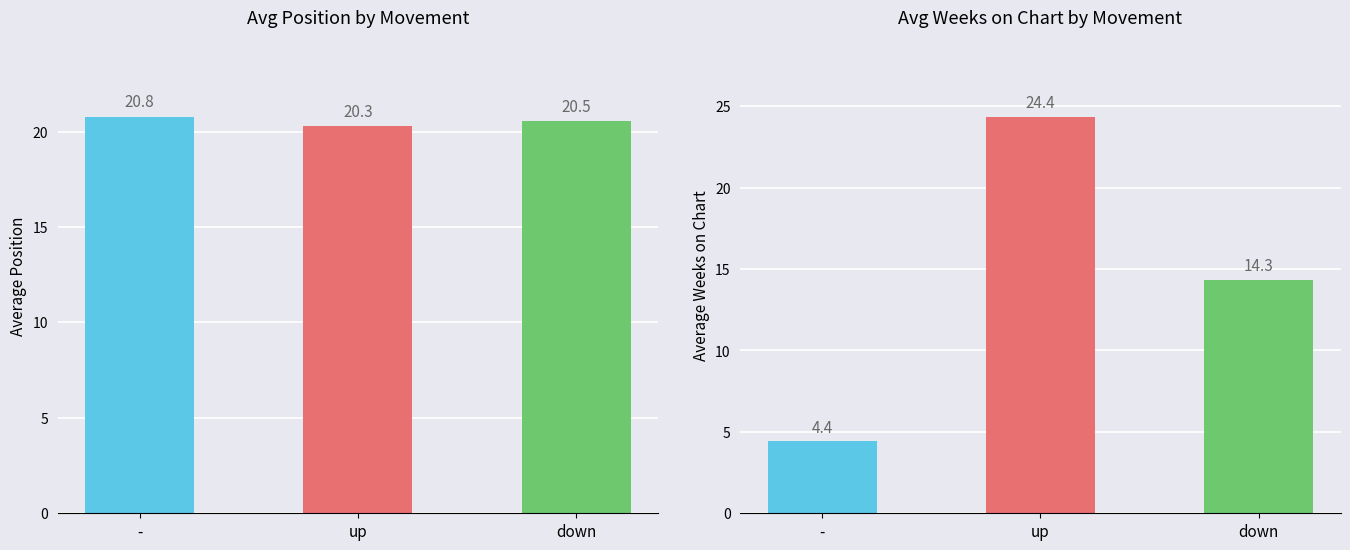

True or false: Avg Position has a value of 7.5 at -.

False